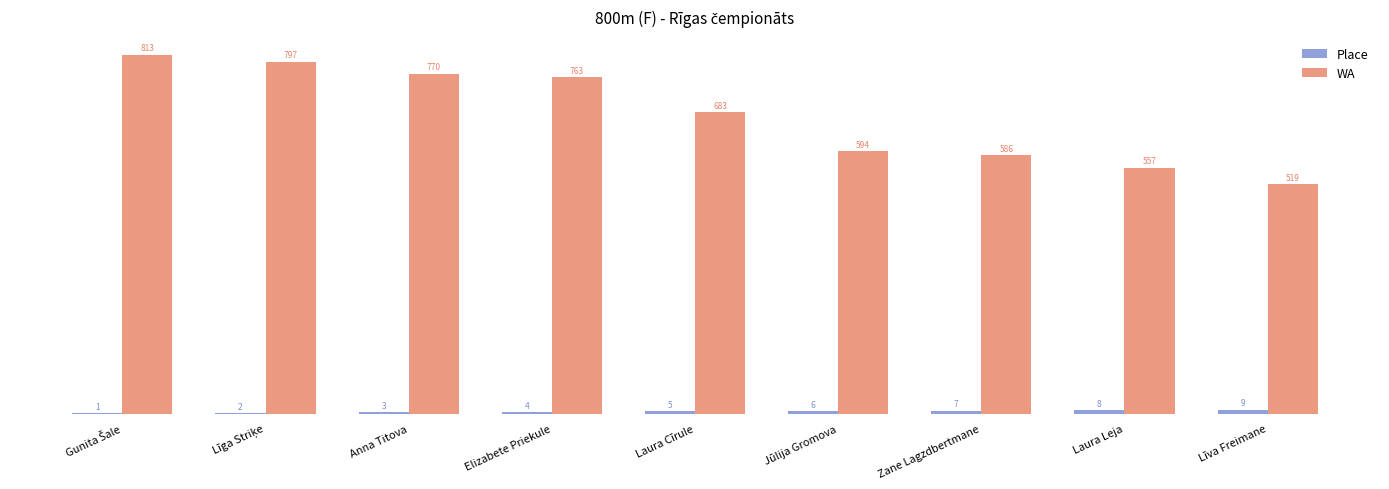

True or false: Place has a value of 8 at Laura Leja.

True